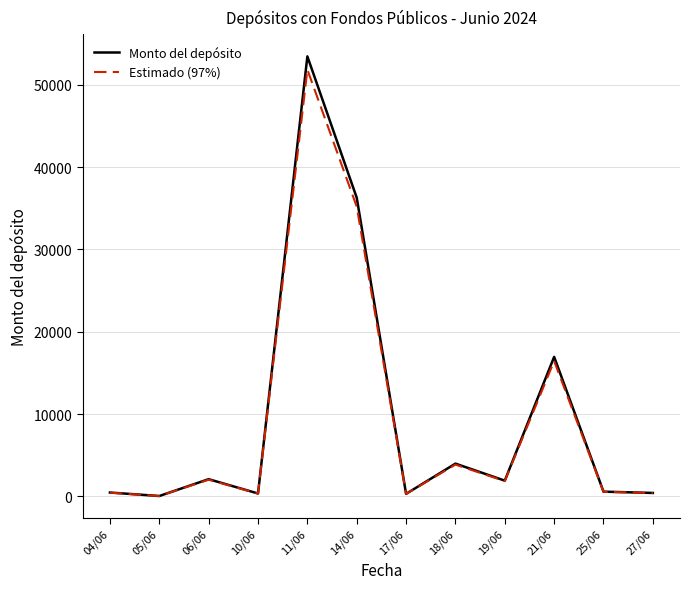

How many interior local peaks does the Monto del depósito series have?

4